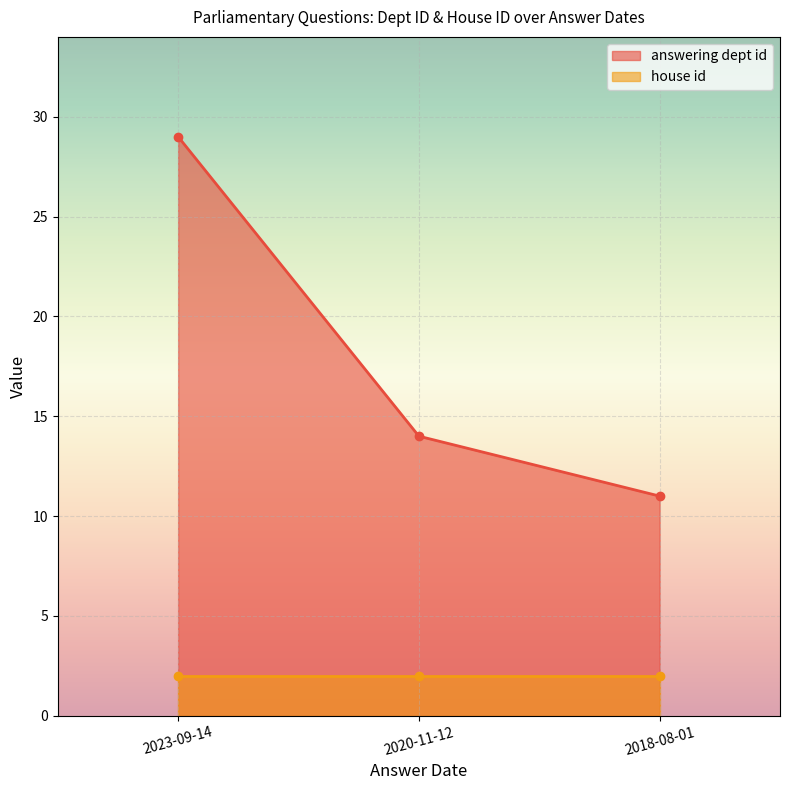

Between 2018-08-01 and 2023-09-14, which is larger?

2023-09-14